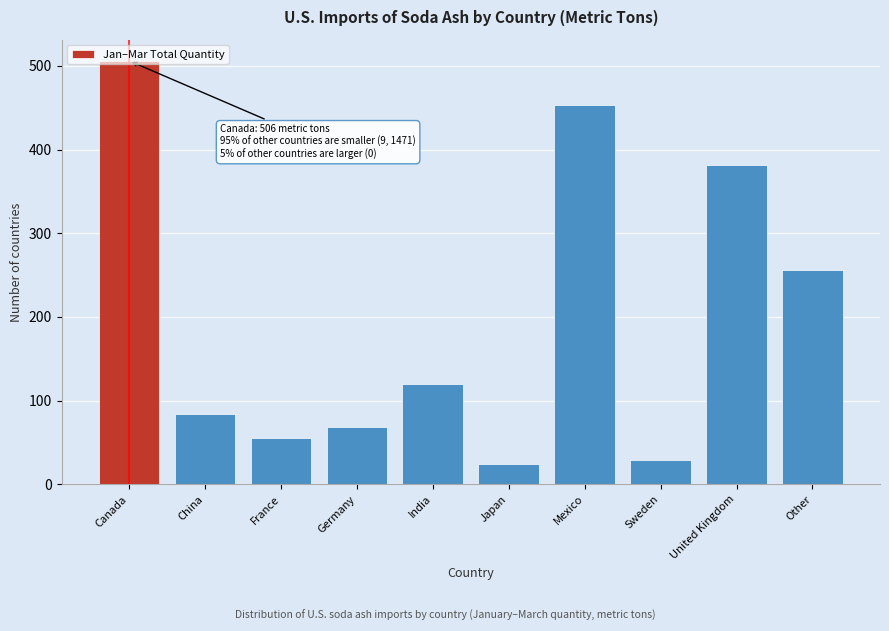

What is the change in value from China to Sweden?

-55